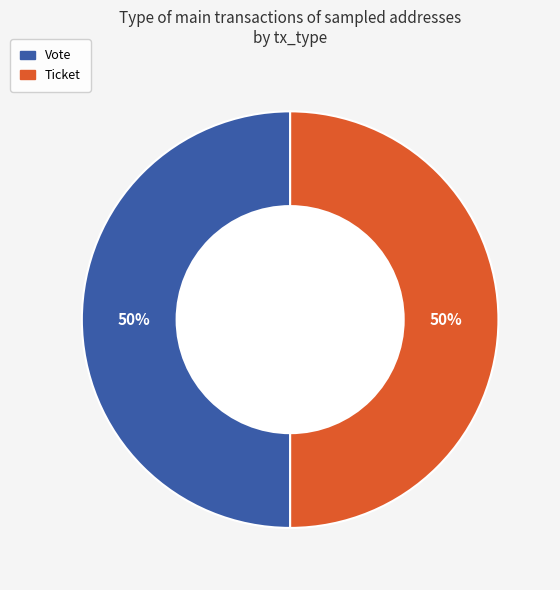

To the nearest percent, what is the average slice percentage?

50%